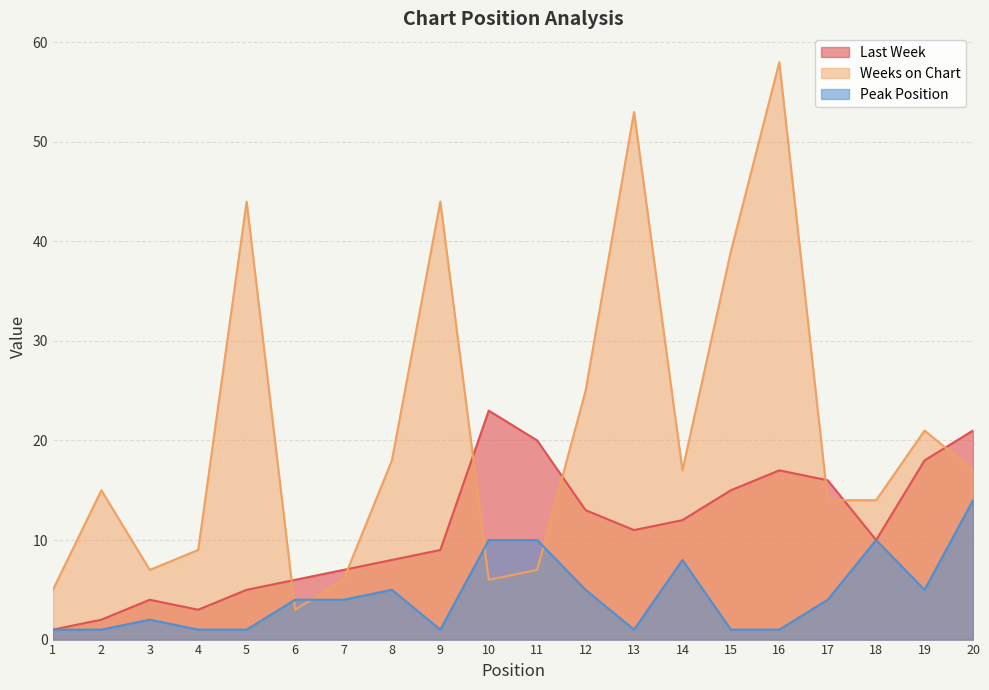

The value of Peak Position at 3 is 2. True or false?

True